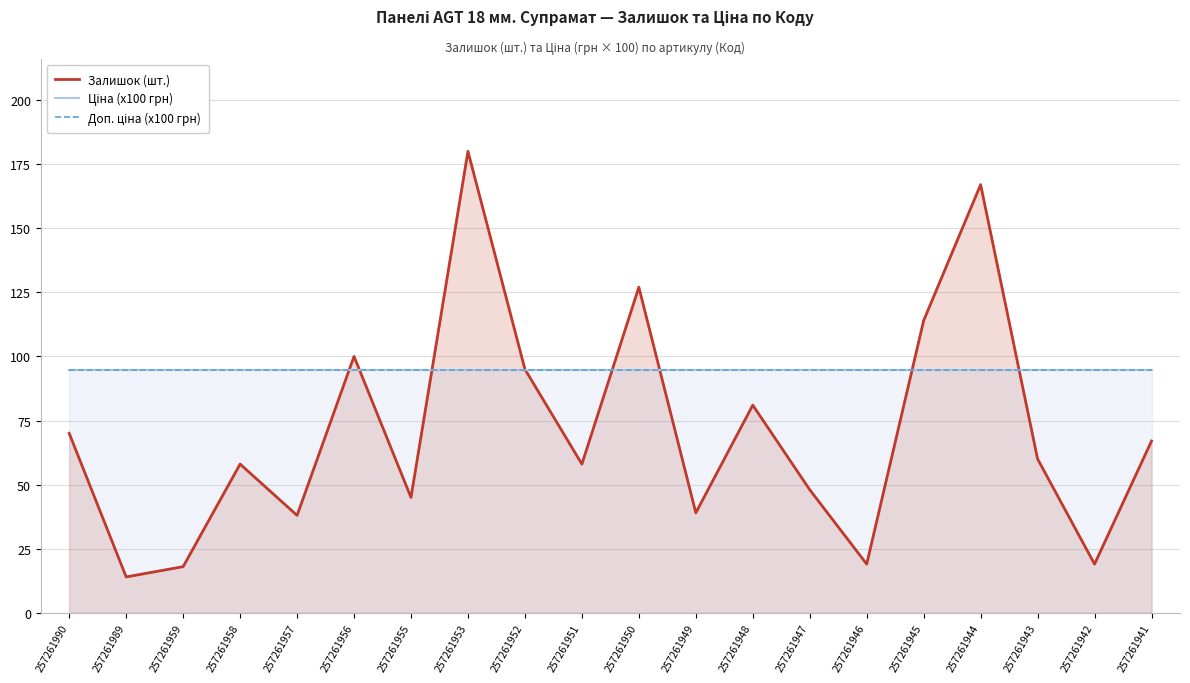

How many lines are shown in the chart?

3